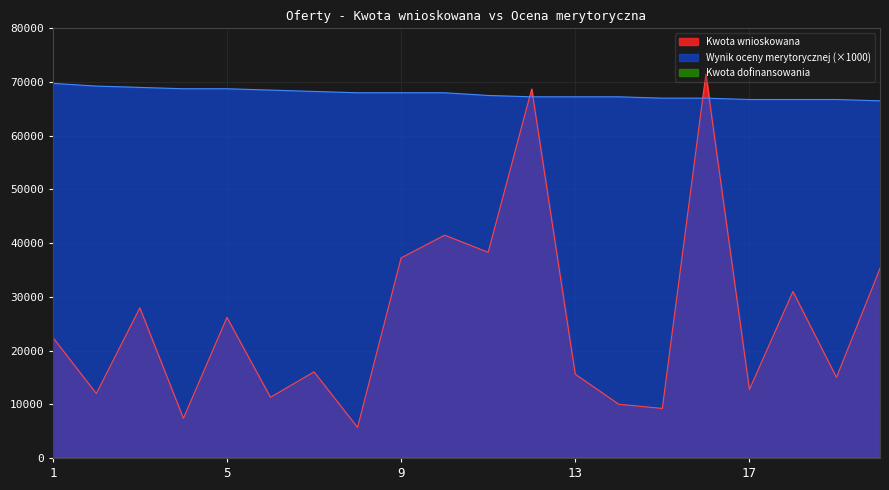

Which series has the largest range (max minus min)?

Kwota wnioskowana